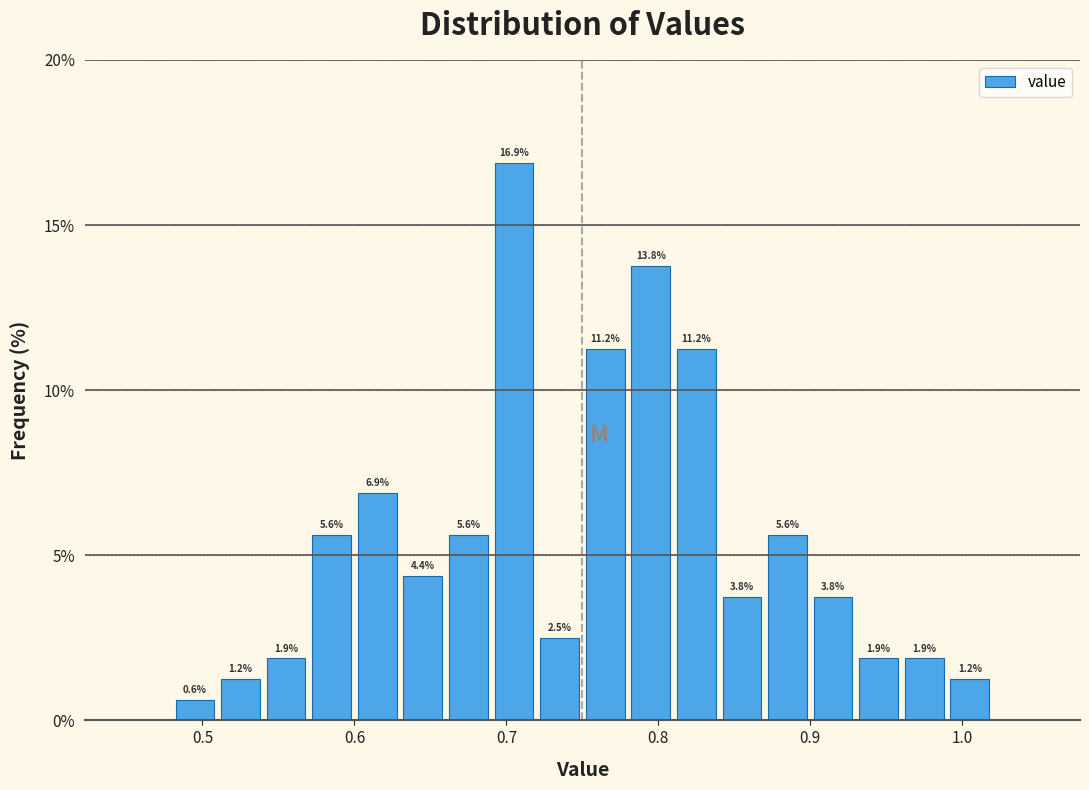

Around what value on the x-axis is the tallest bar? Give the approximate position of its centre, as read against the axis.

0.71